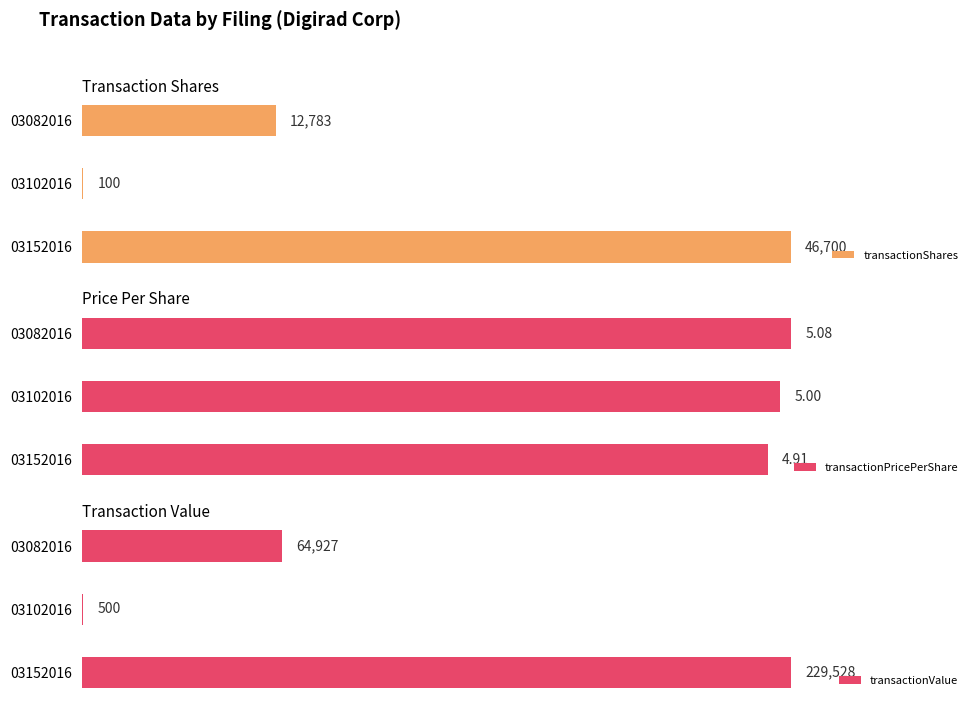

How many transactionValue values are between 500 and 229528?

3